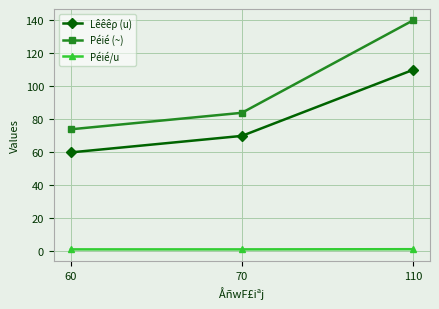

What is the minimum value shown in the chart?

1.2